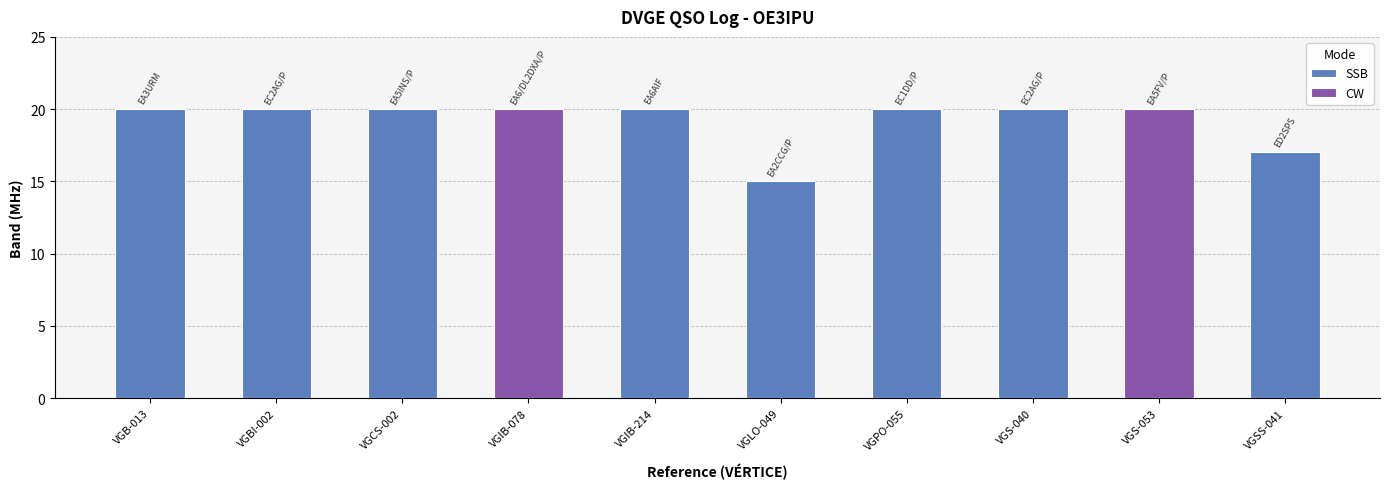

Rank the categories by value from highest to lowest.

VGB-013, VGBI-002, VGCS-002, VGIB-078, VGIB-214, VGPO-055, VGS-040, VGS-053, VGSS-041, VGLO-049